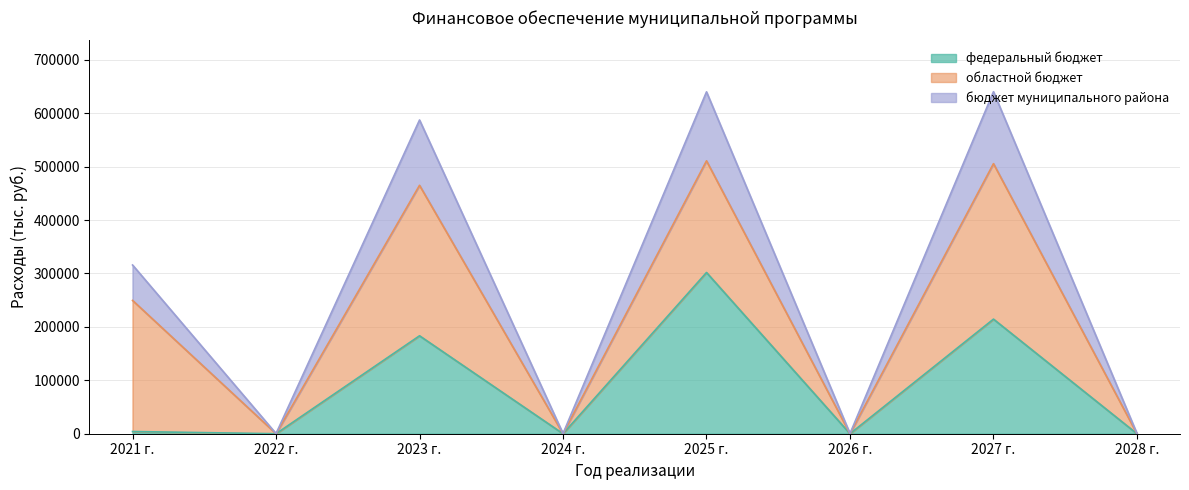

At how many categories does at least one series exceed 400530?

3